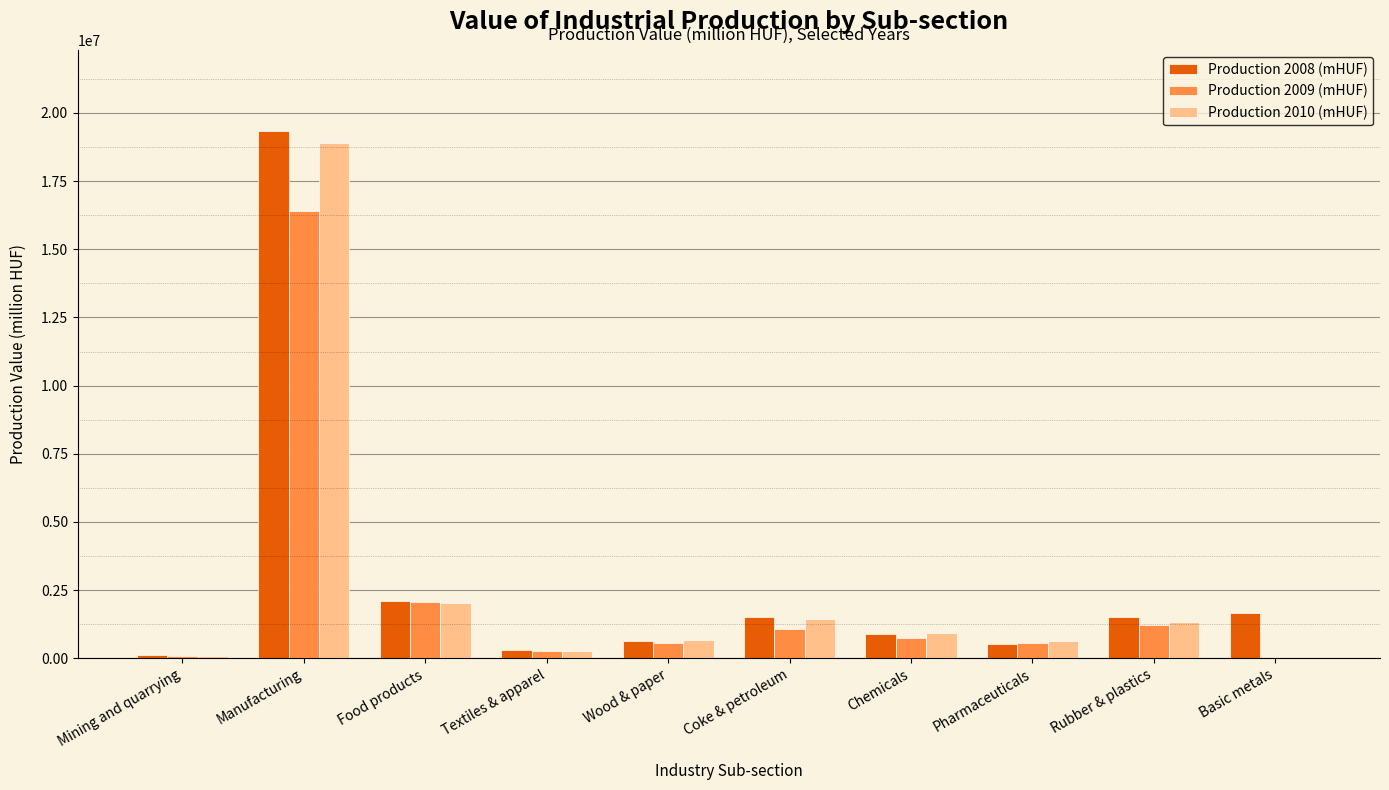

What are all the series names shown in the legend?

Production 2008 (mHUF), Production 2009 (mHUF), Production 2010 (mHUF)